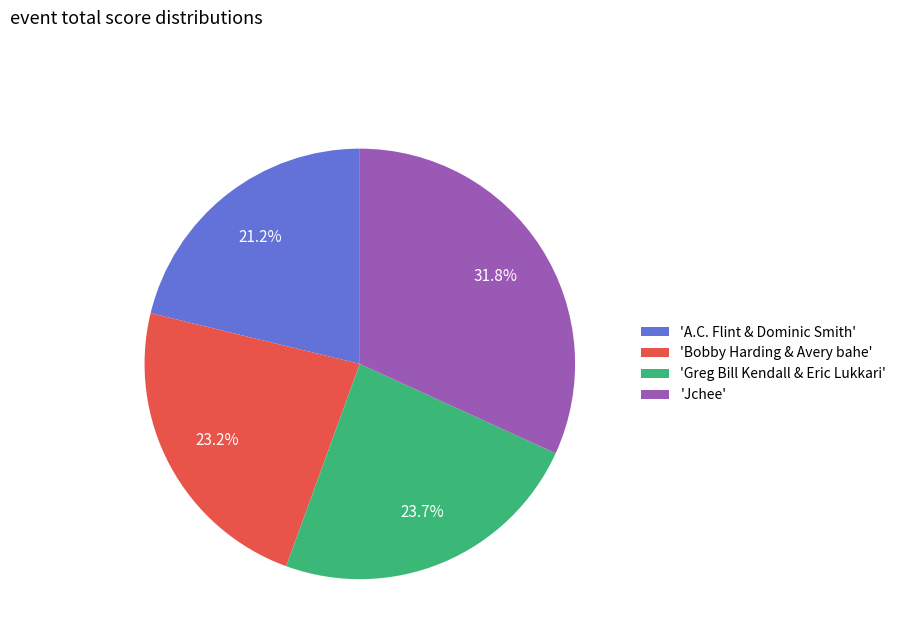

Between 'Greg Bill Kendall & Eric Lukkari' and 'Bobby Harding & Avery bahe', which is larger?

'Greg Bill Kendall & Eric Lukkari'